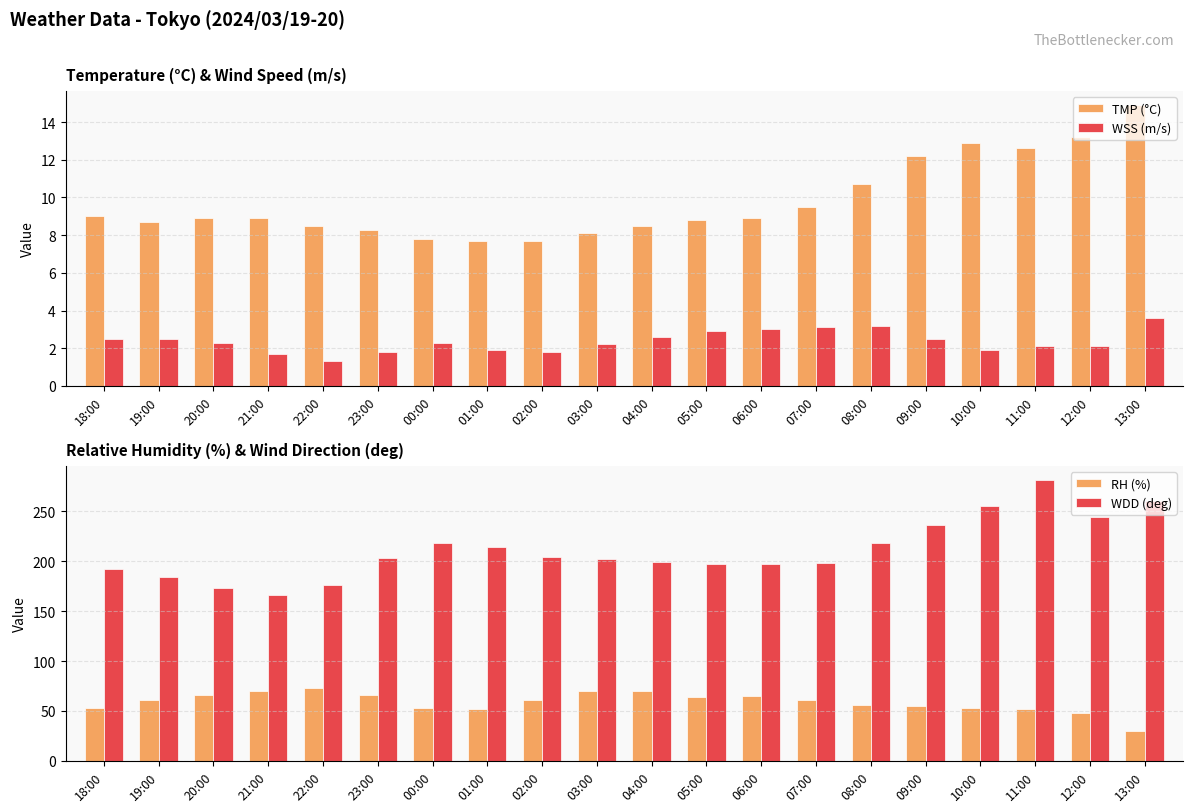

At which label does WSS (m/s) first exceed 2?

18:00